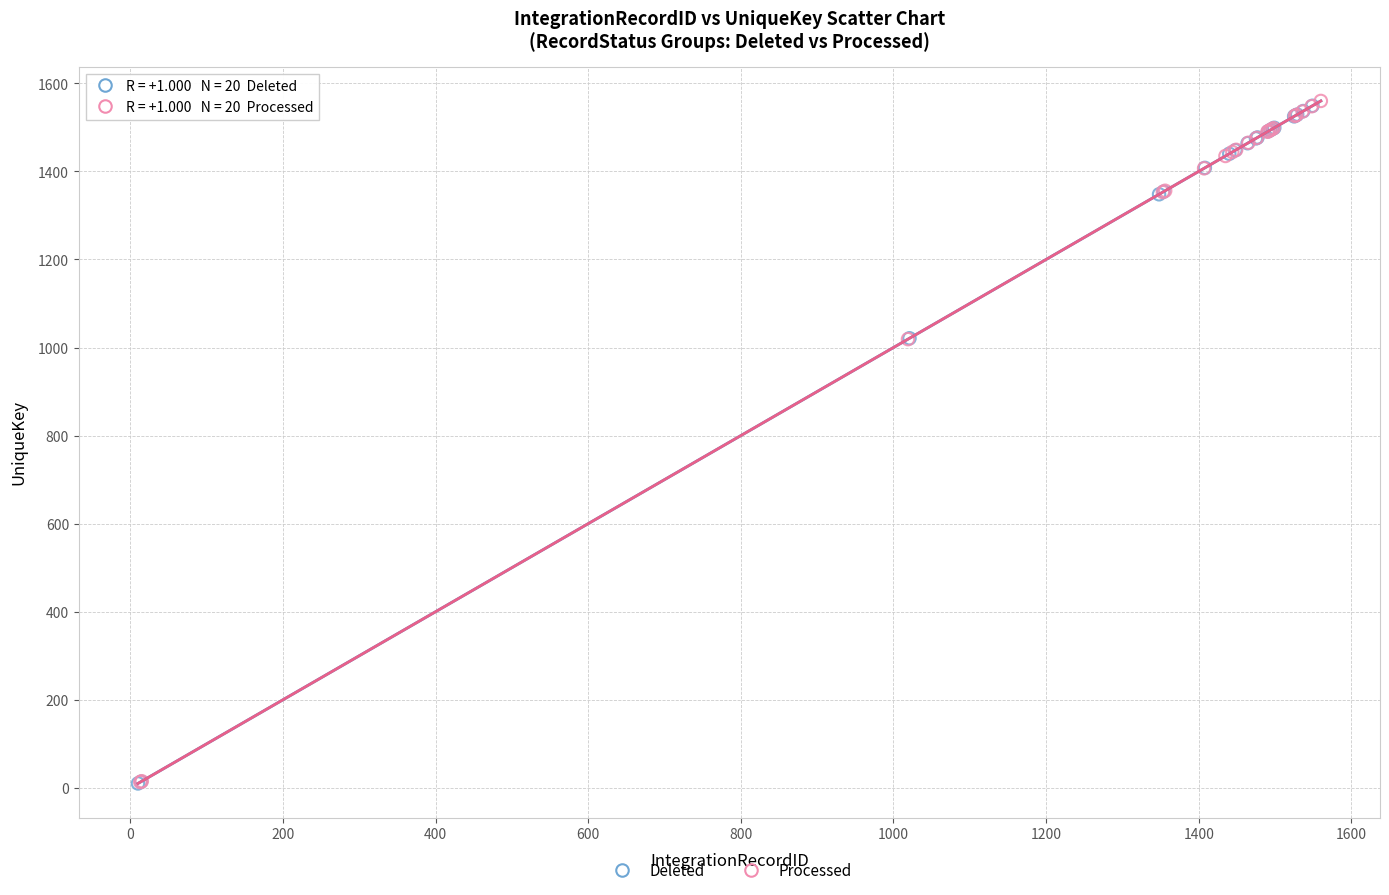

Which series has the largest Y range (max minus min)?

Processed